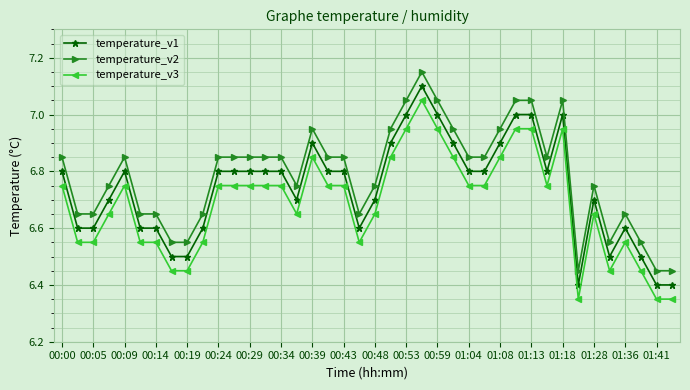

True or false: temperature_v2 has more than 2 points higher than both neighbors.

True